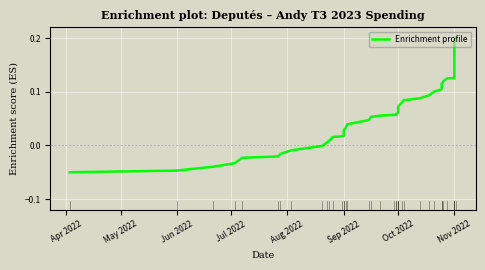

The chart shows a value of 0.1 at 26. True or false?

False